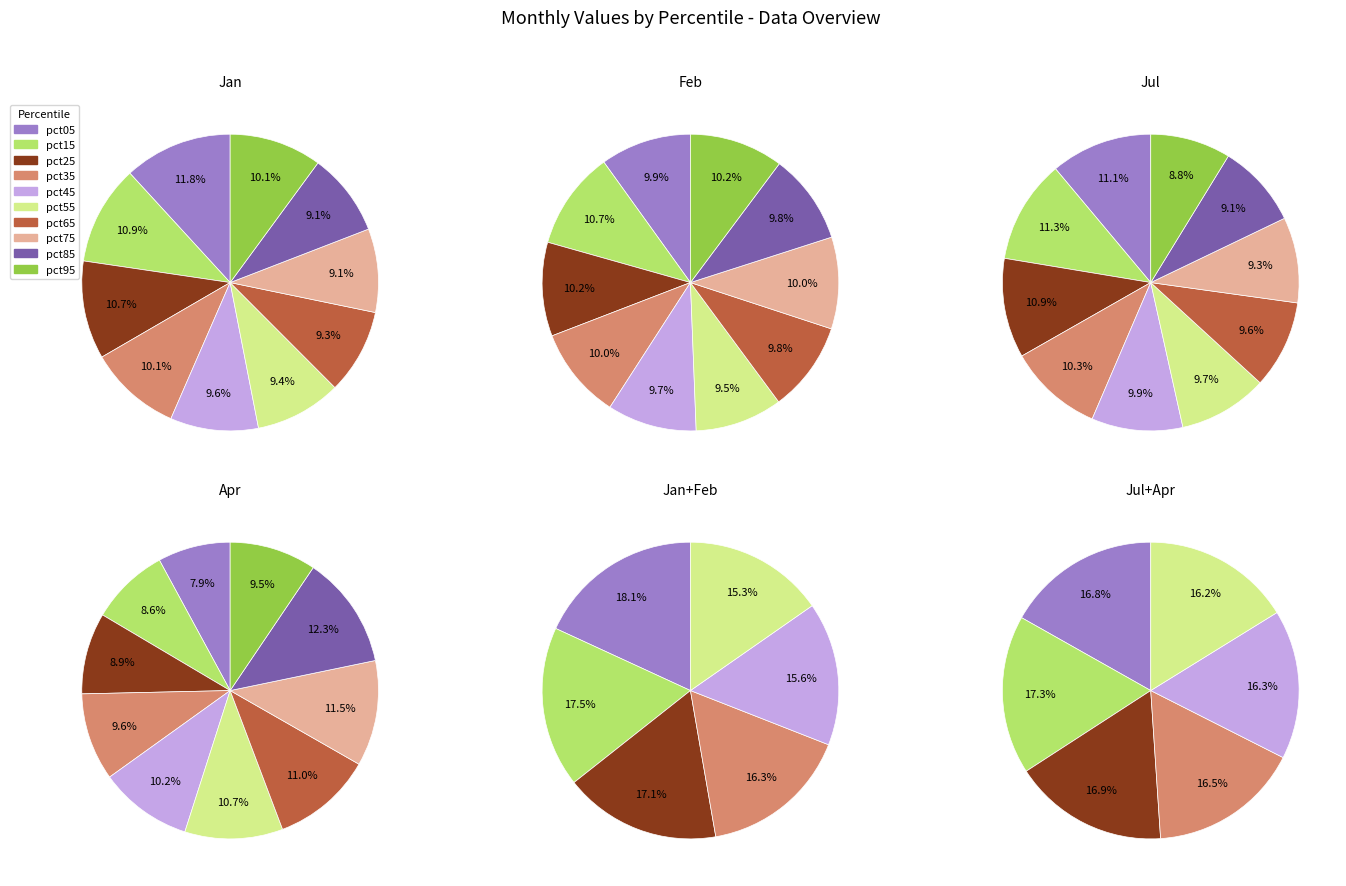

To the nearest percent, what portion does pct15 represent?

11%